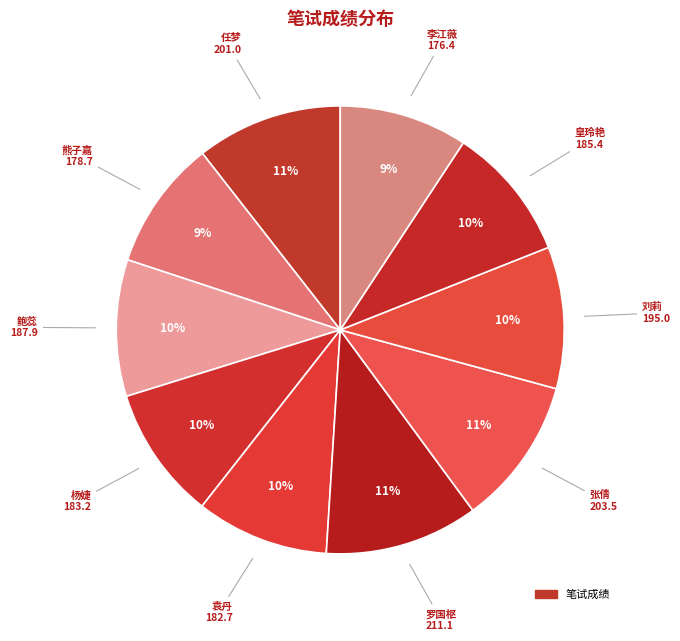

To the nearest percent, what is the combined percentage of 袁丹 and 熊子嘉?

19%